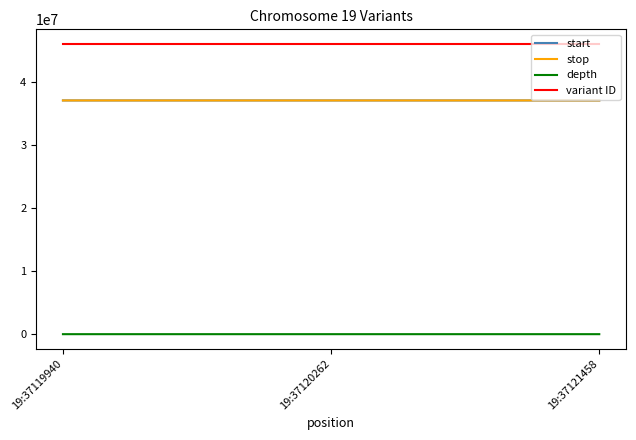

What is the maximum value shown in the chart?

46110062